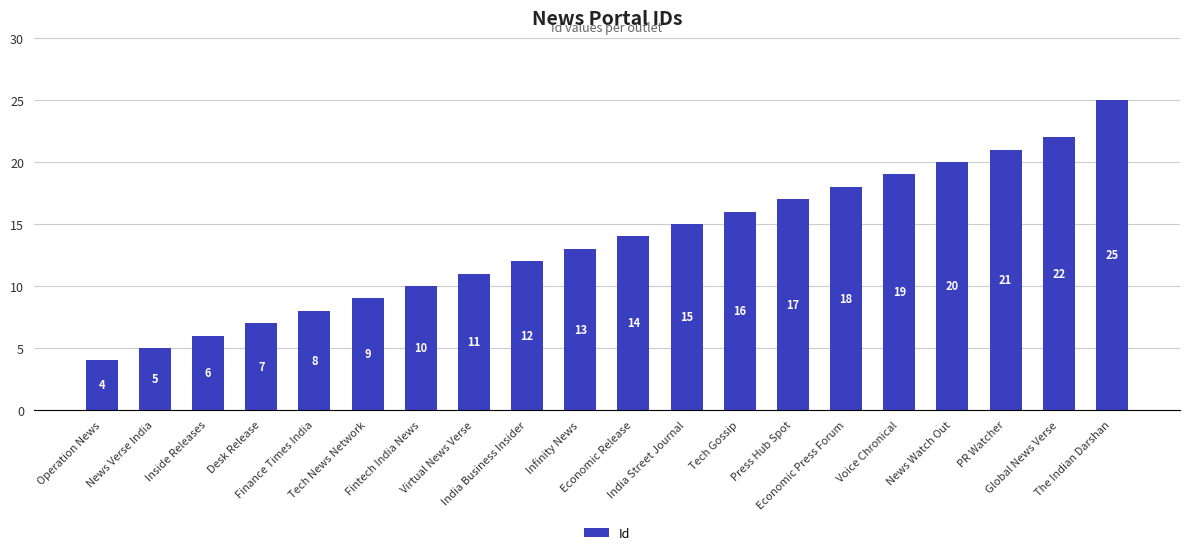

At which category does the chart reach its peak across all series?

The Indian Darshan